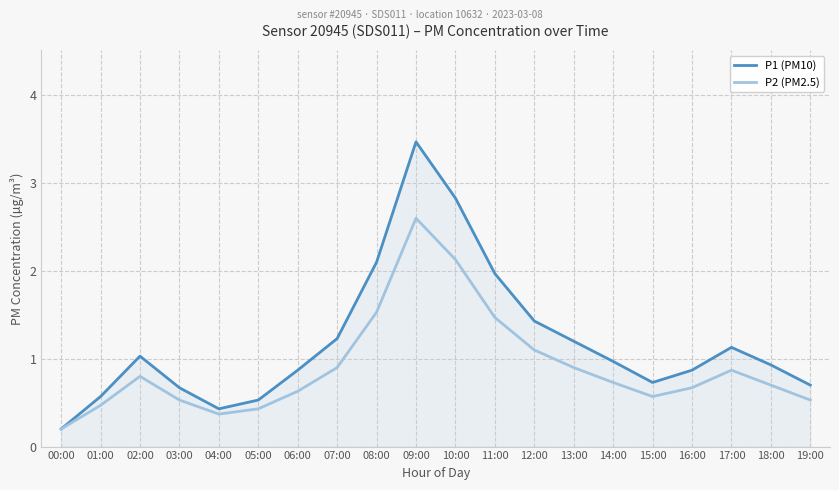

At which category is the sum across all series the highest?

09:00